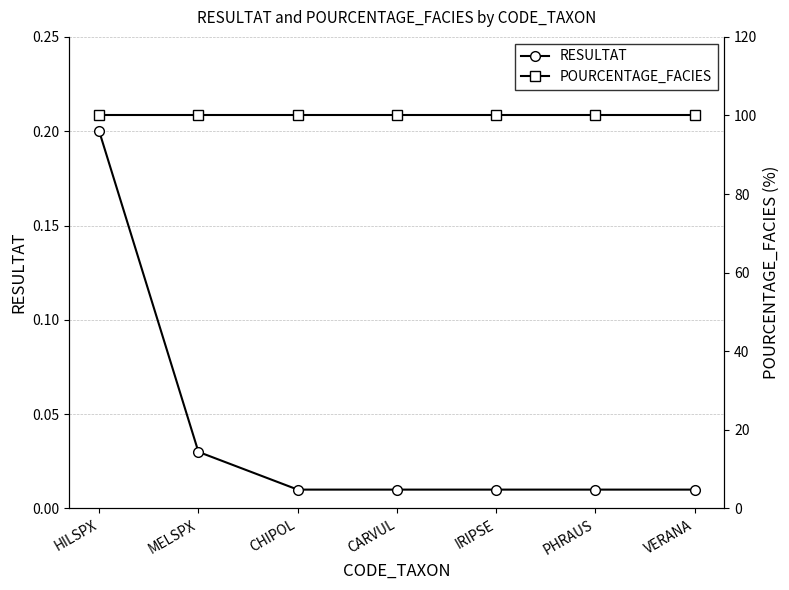

What position from the left is IRIPSE?

5